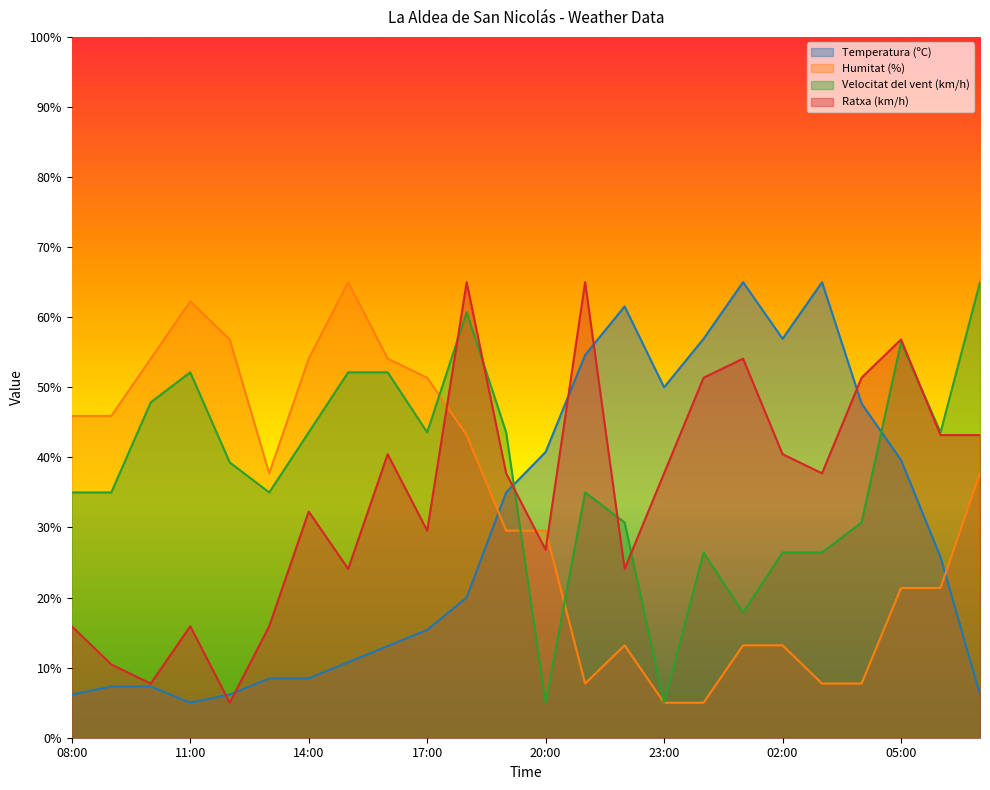

Which category has the highest value in the Ratxa (km/h) series?

18:00